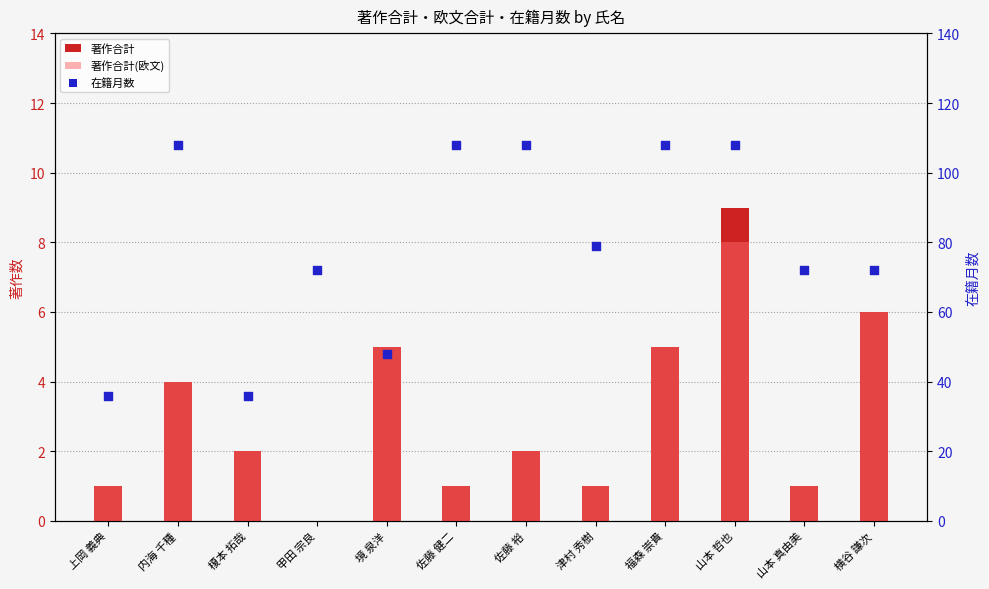

What is the total value across all series at 境 泉洋?

58